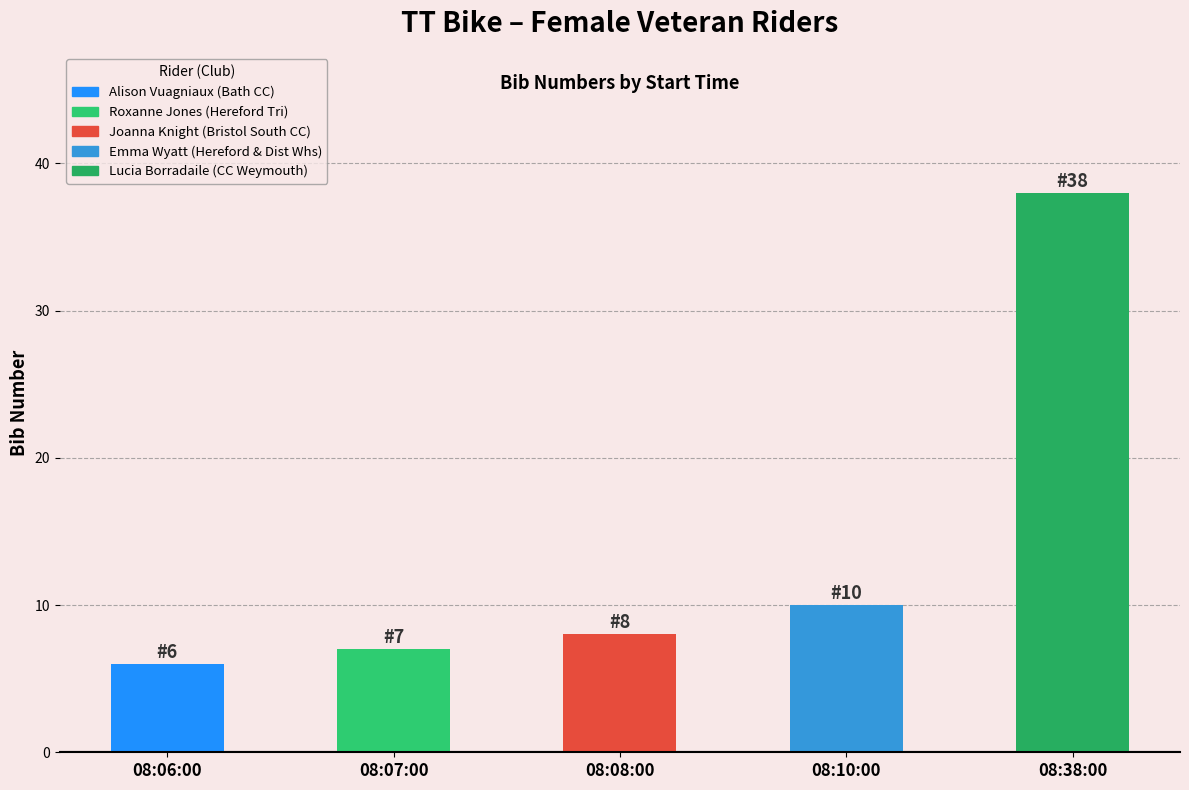

Reading left to right, list all the values displayed in this chart.

6	7	8	10	38